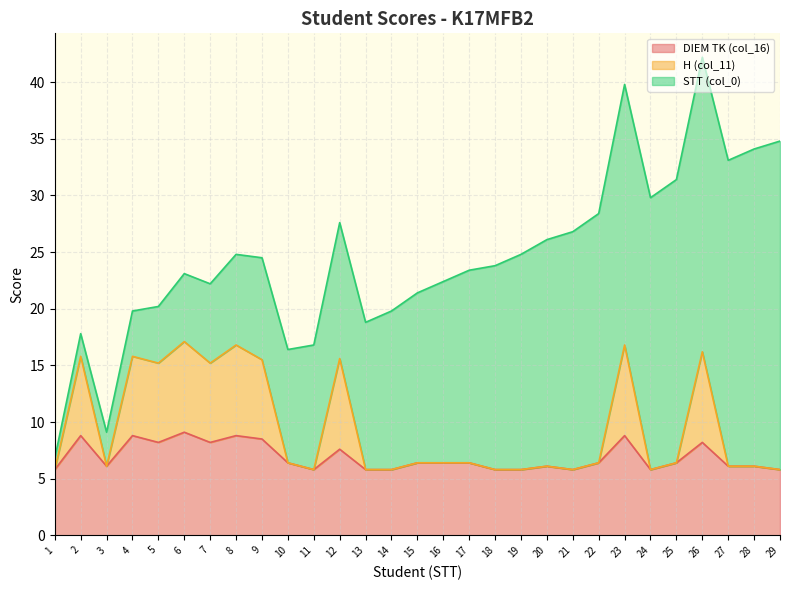

Which has a higher value, 4 or 17?

4